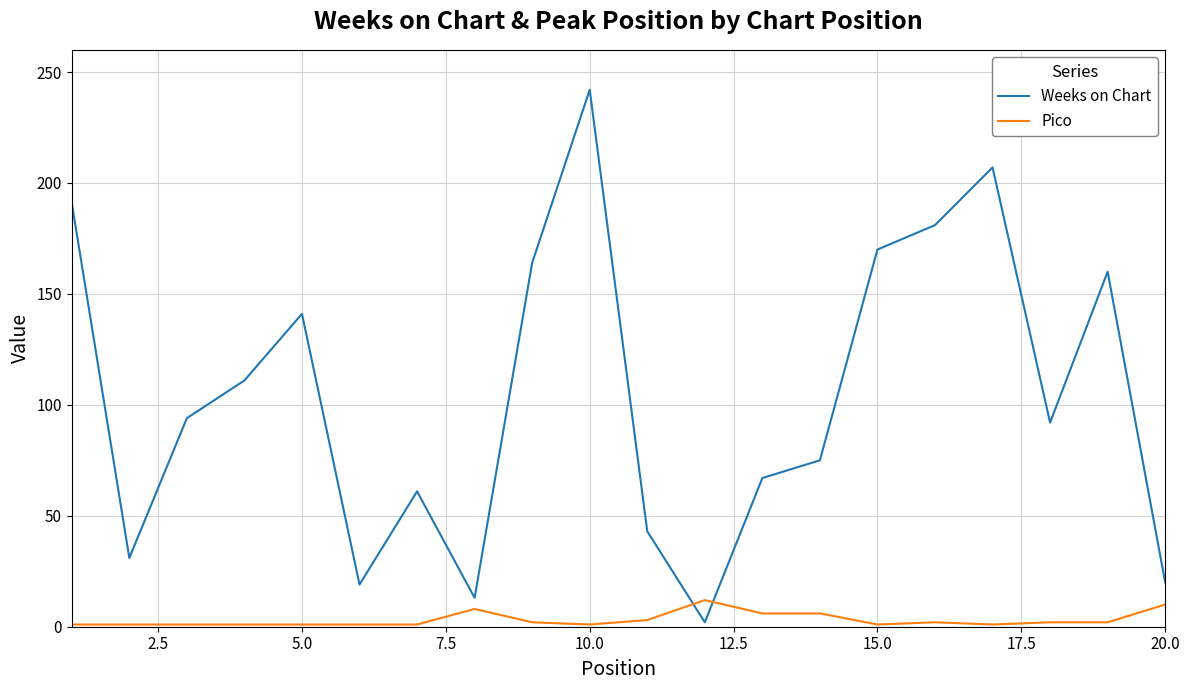

List the series in order of their overall mean, highest first.

Weeks on Chart, Pico